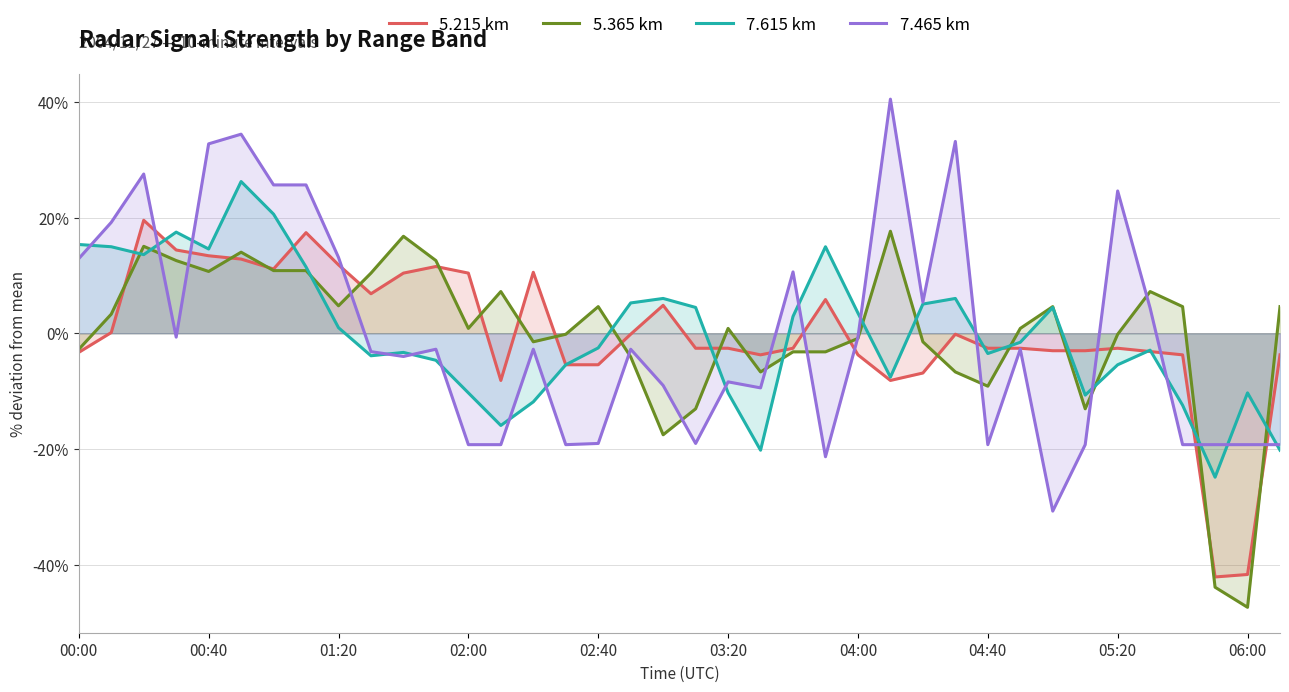

How many times do 5.215 km and 7.615 km cross each other?

13